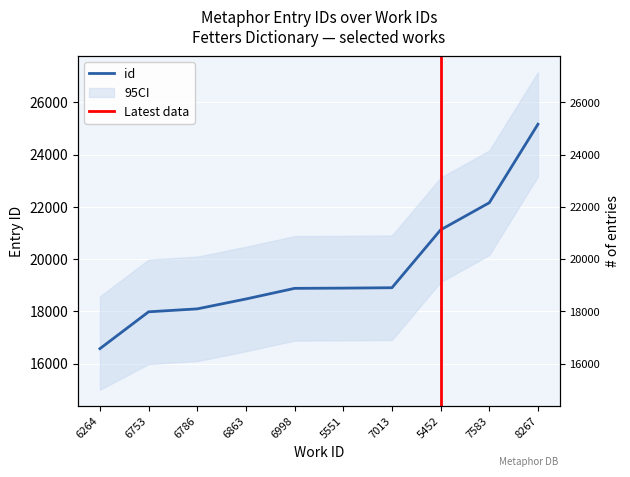

How many values exceed 18888?

4